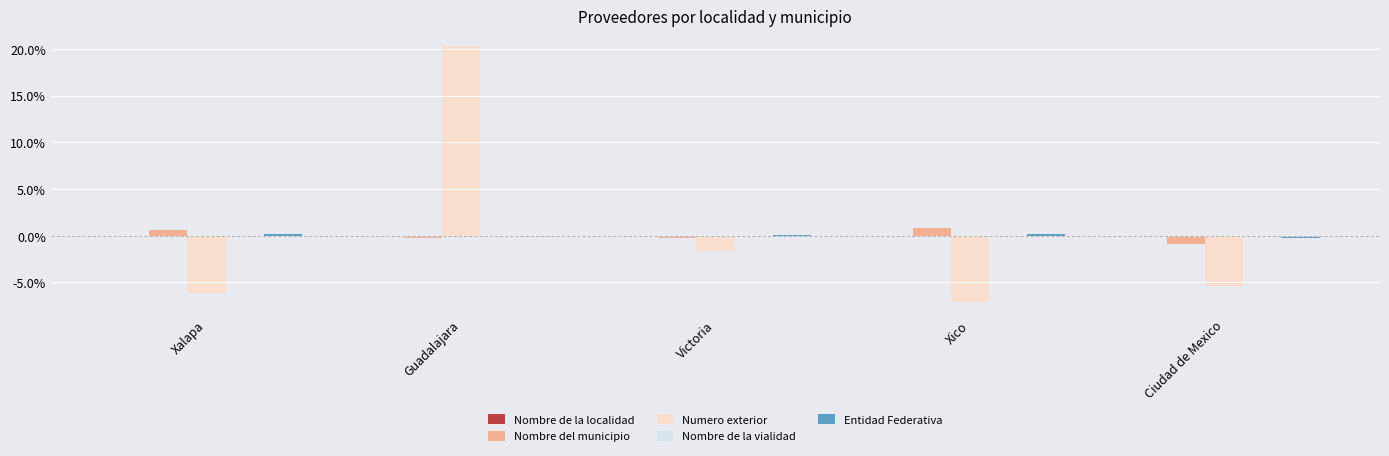

Does the chart contain any negative values?

Yes